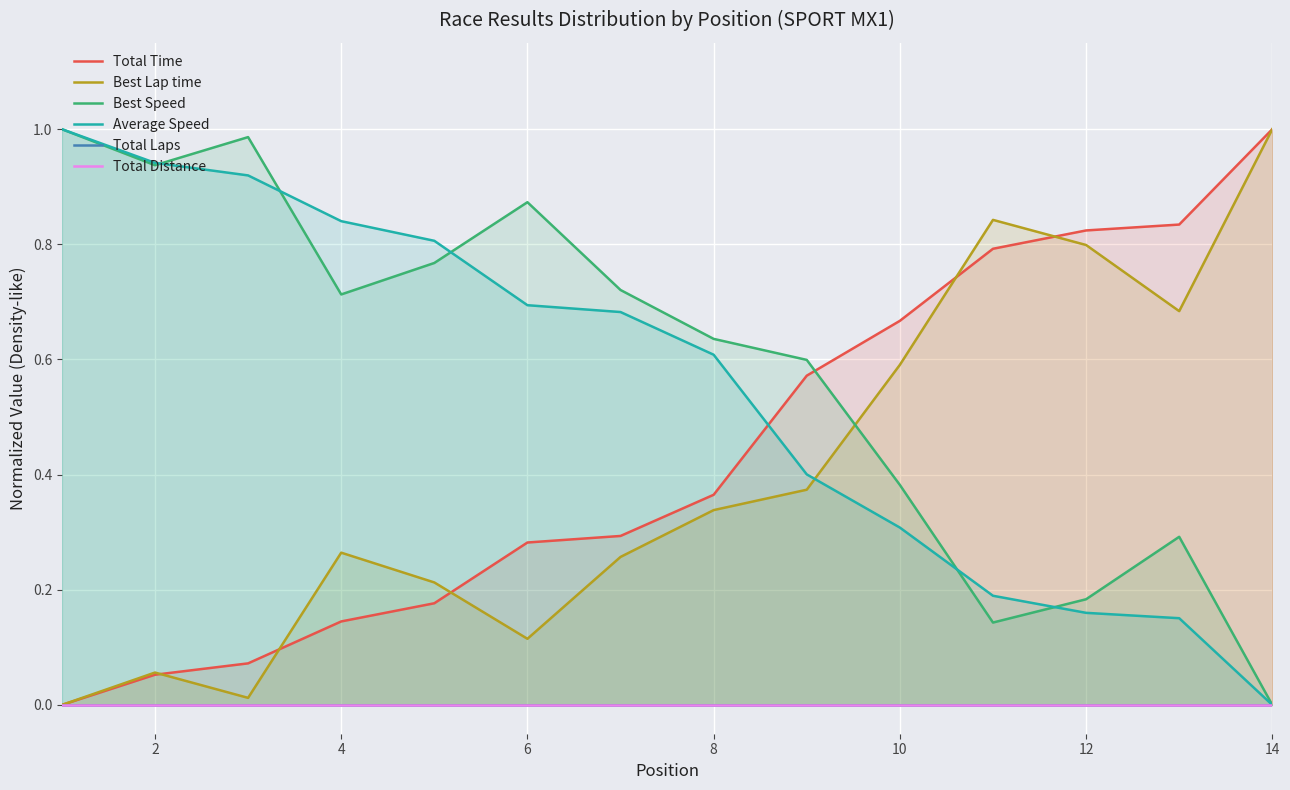

How many values in Best Speed are above zero?

13